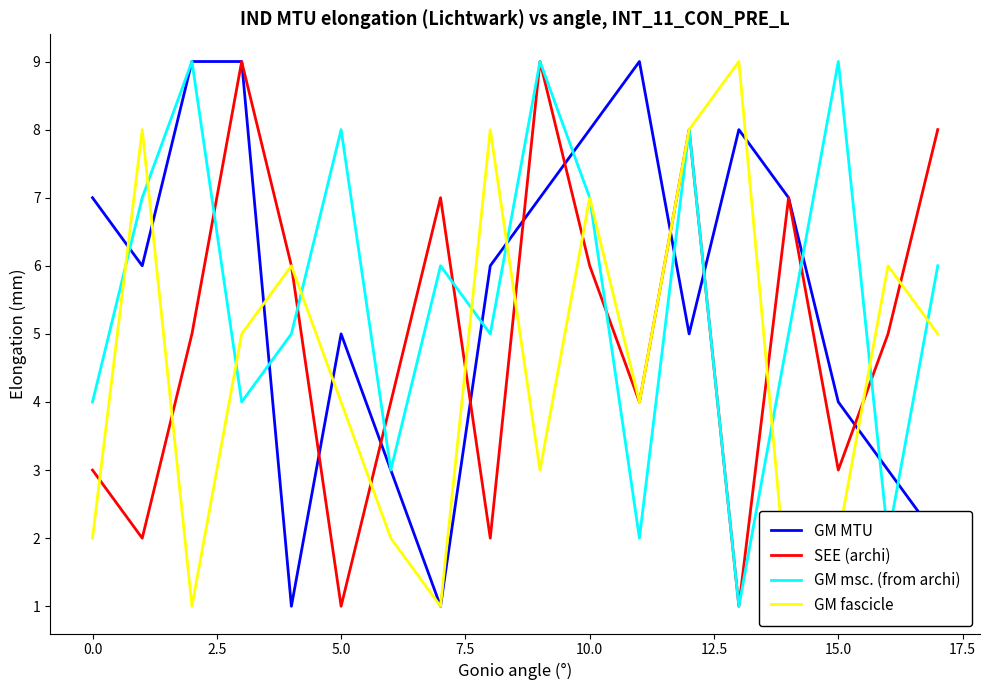

True or false: GM msc. (from archi) and SEE (archi) cross at least once.

True